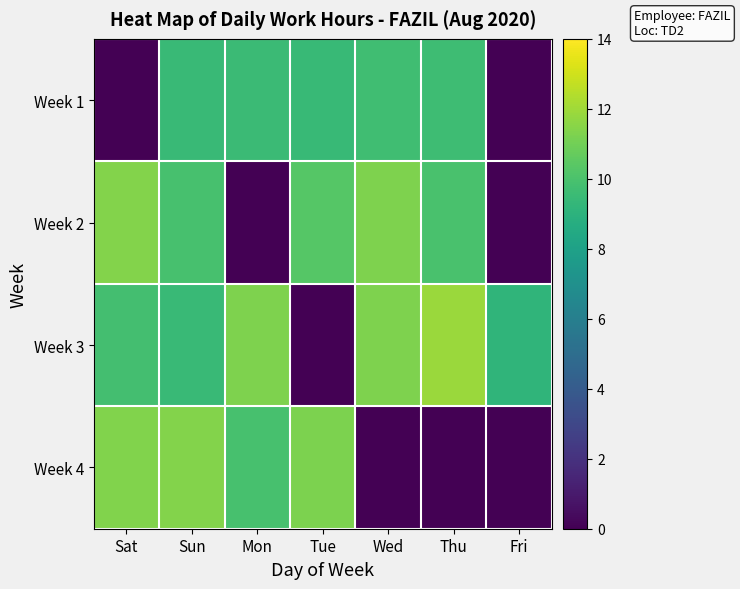

Which series has the largest range (max minus min)?

Week 3